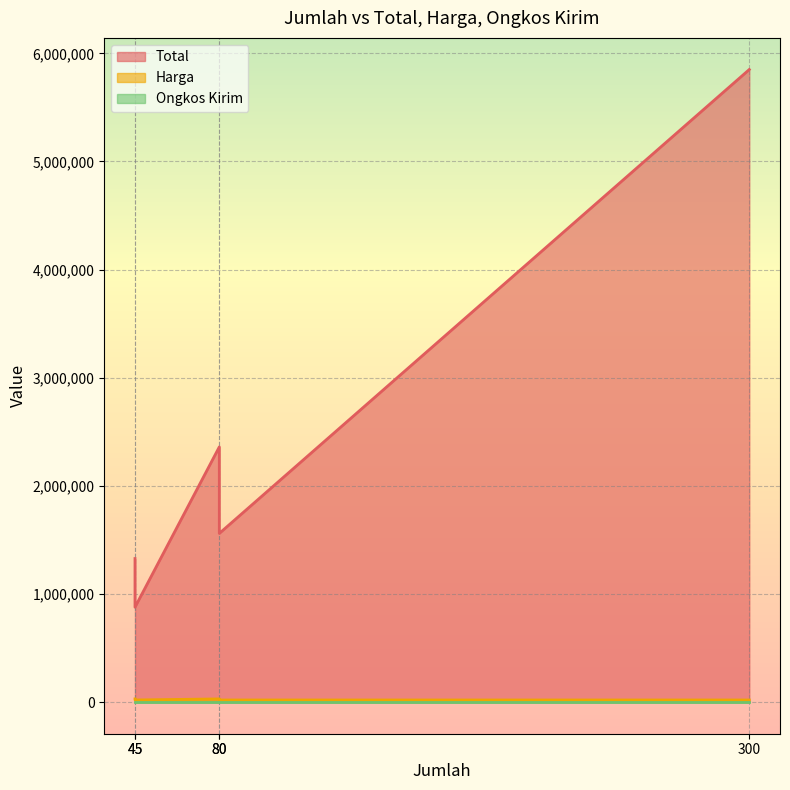

What is the value of the Harga point at the 1st from the left?

29500